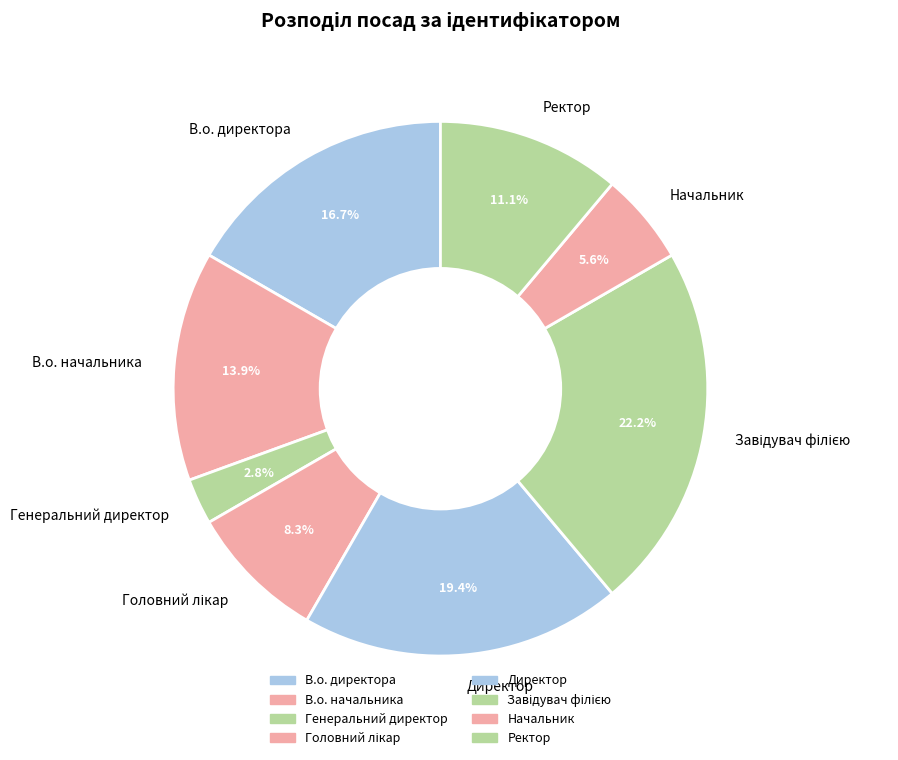

Does Генеральний директор account for over 50% of the chart?

No